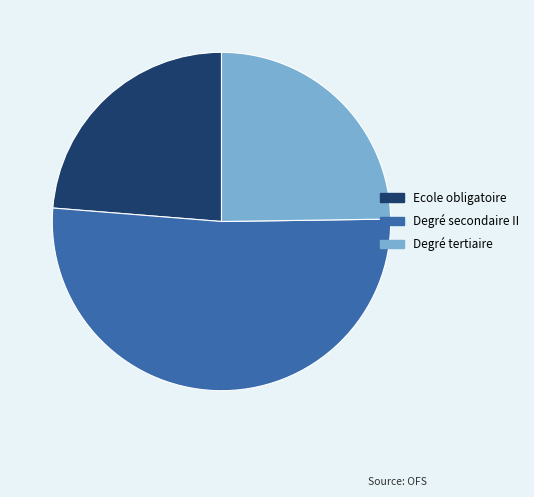

Does Degré secondaire II account for over 50% of the chart?

Yes